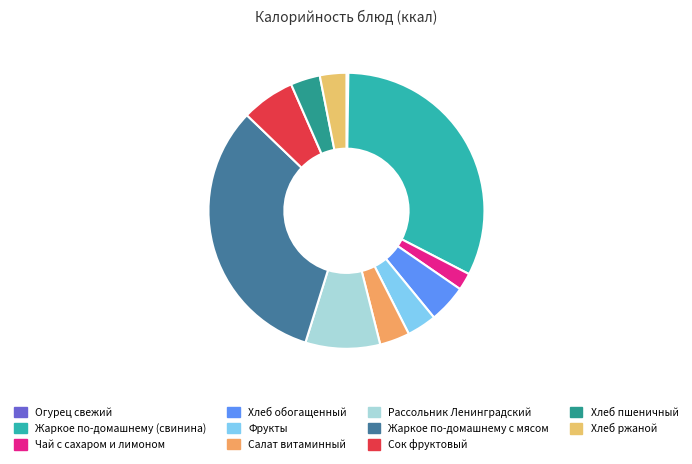

To the nearest percent, what is the combined percentage of Сок фруктовый and Чай с сахаром и лимоном?

8%